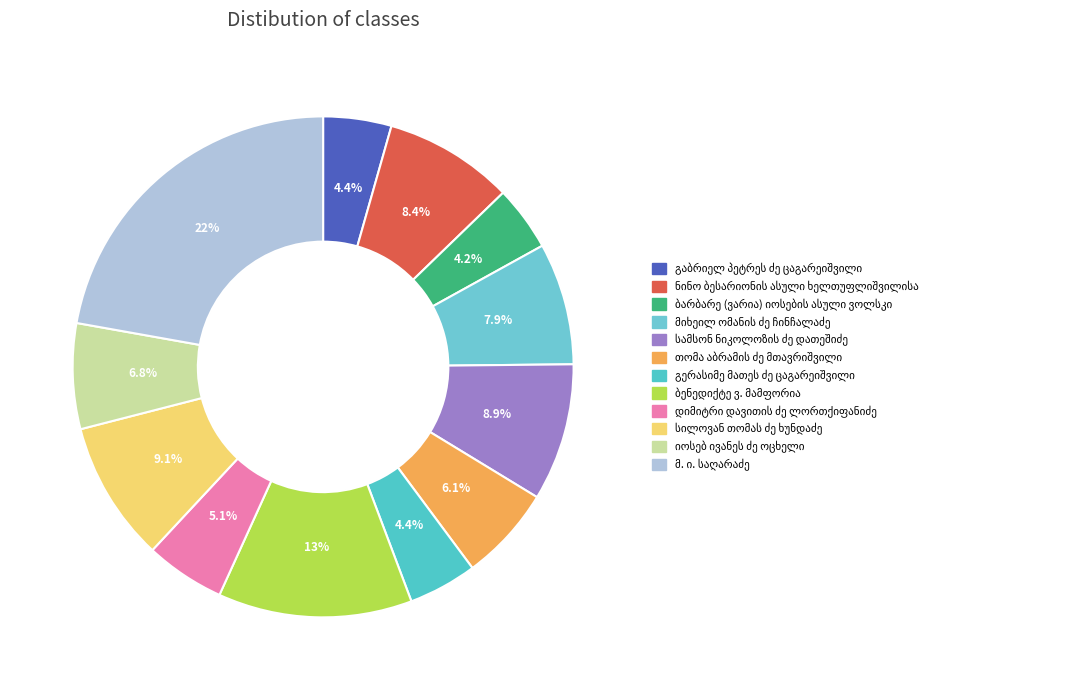

Is it true that სილოვან თომას ძე ხუნდაძე is 21% of the pie?

False